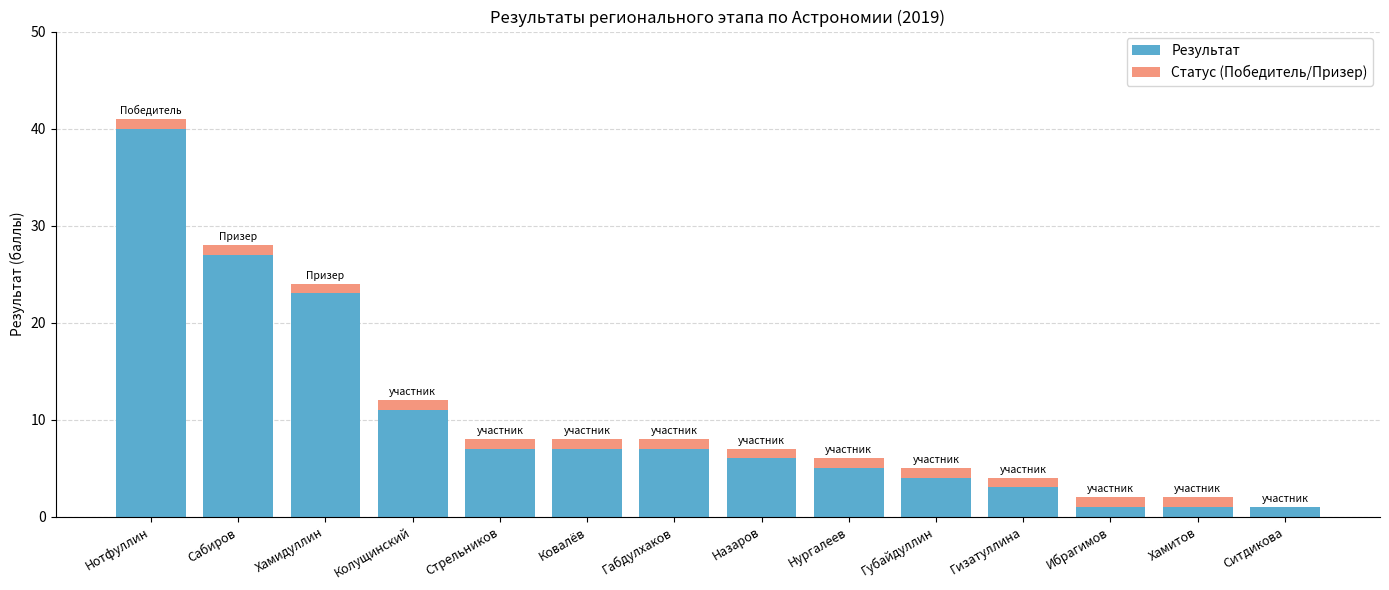

True or false: Результат has a value of 1 at Ситдикова.

True